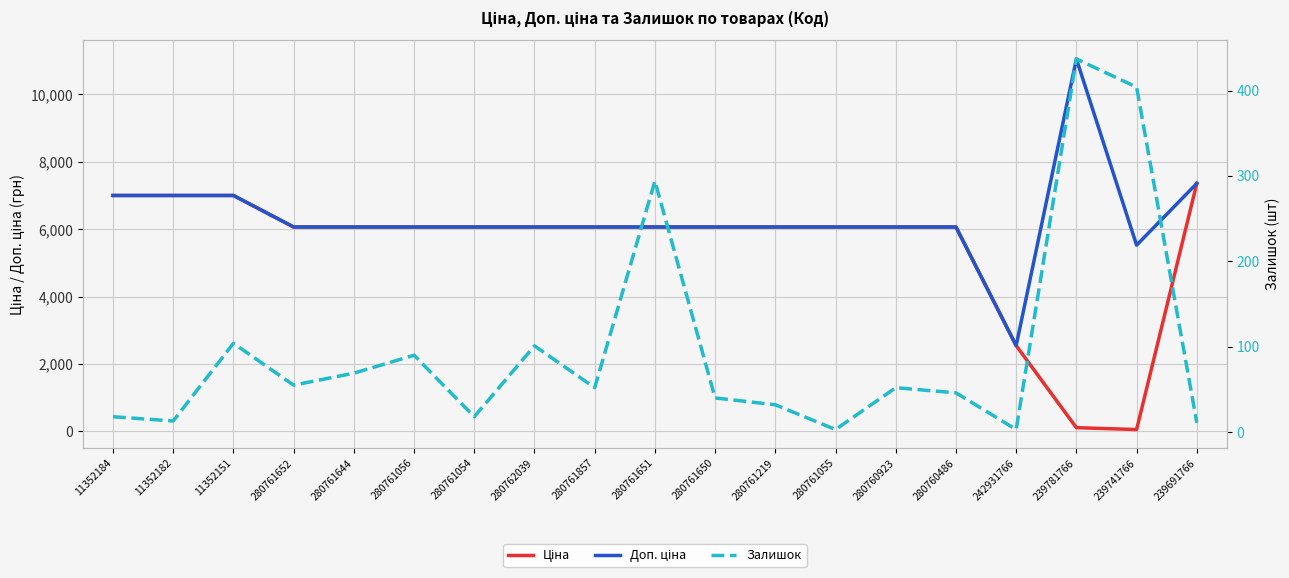

What is the value of the Ціна point at the 8th from the left?

6067.2